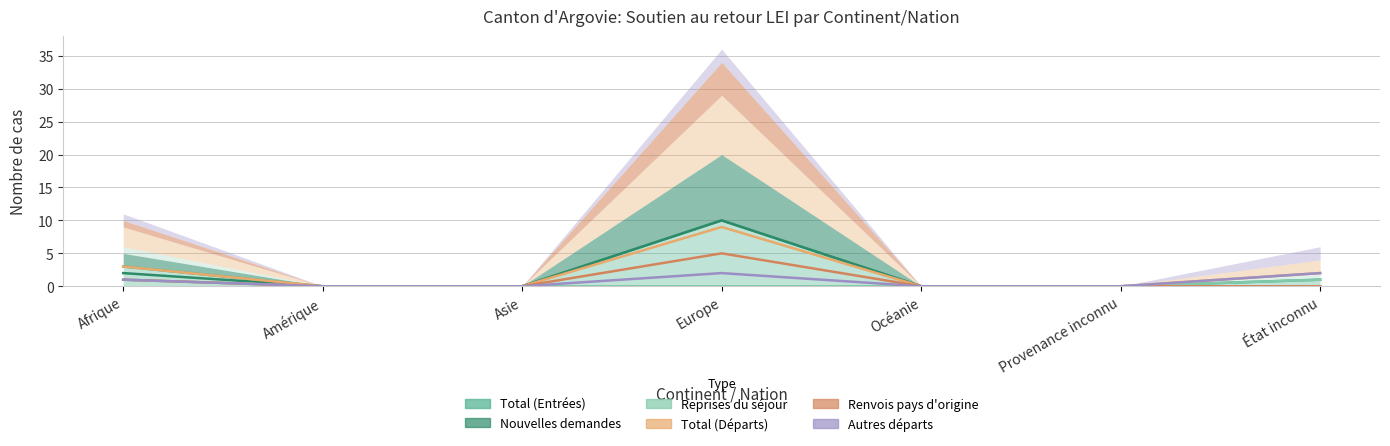

What are all the series names shown in the legend?

Total (Entrées), Nouvelles demandes, Reprises du séjour, Total (Départs), Renvois pays d'origine, Autres départs